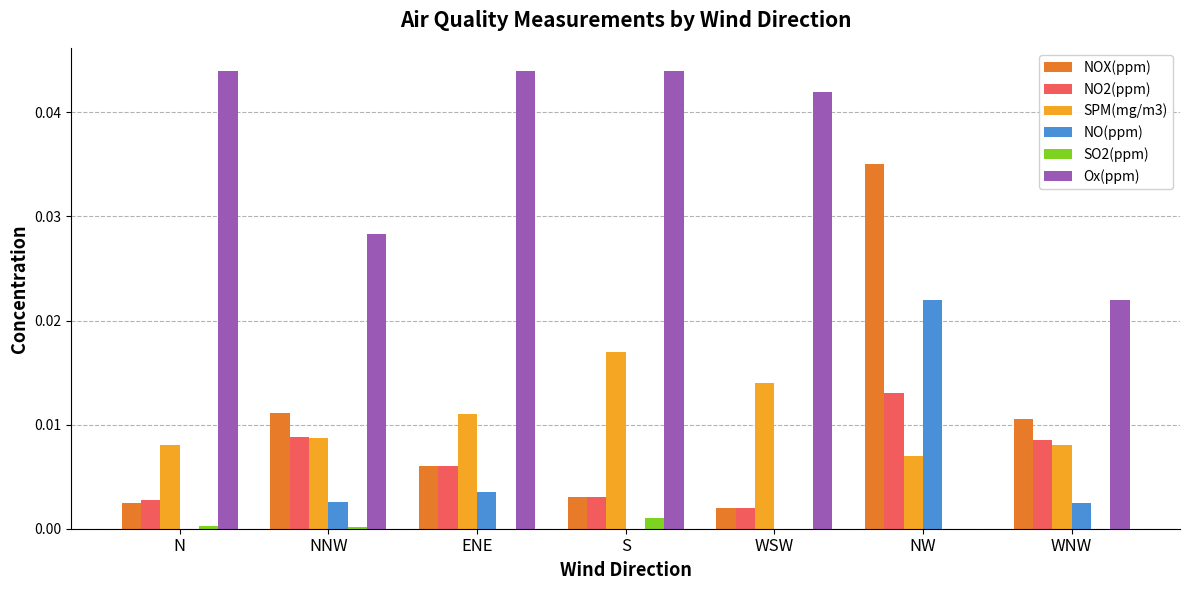

At which label is Ox(ppm) closest to 0?

NW